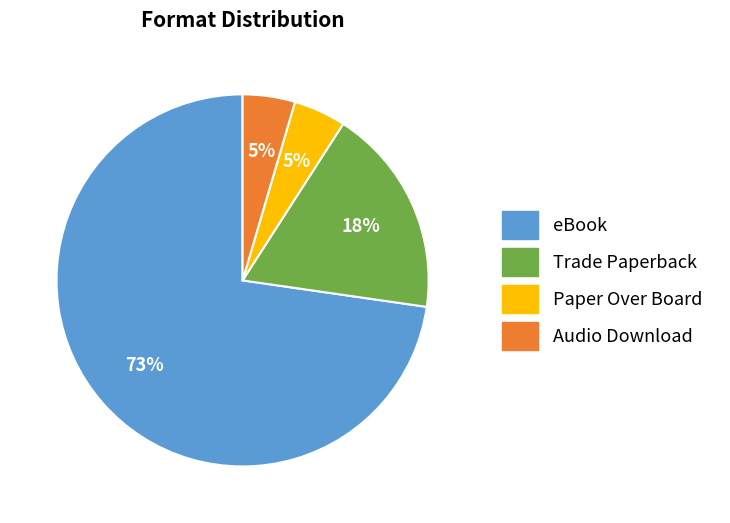

Is it true that Audio Download is 16% of the pie?

False